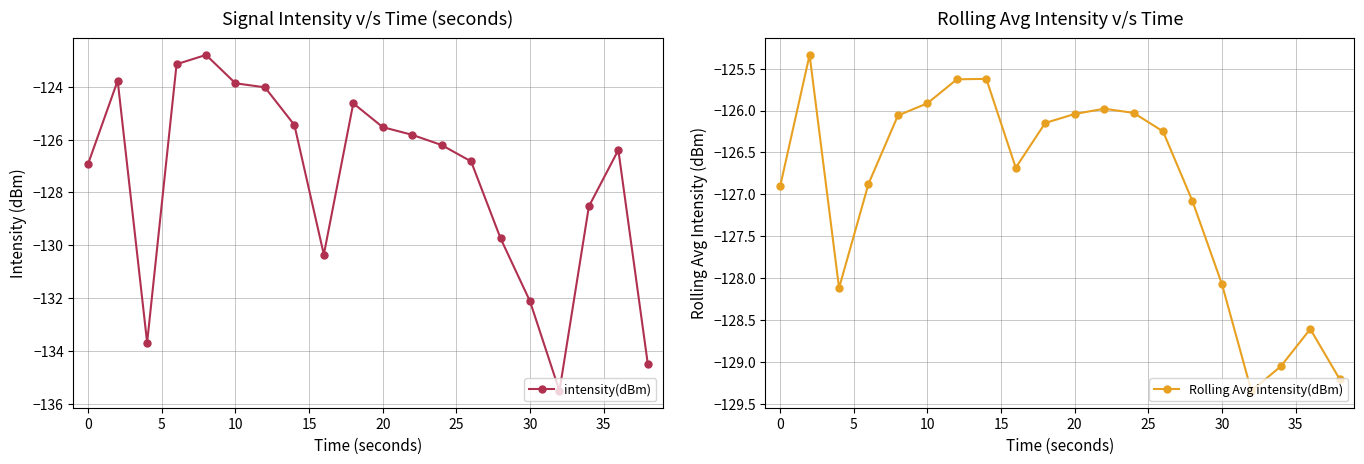

True or false: intensity(dBm) has more than 2 points higher than both neighbors.

True